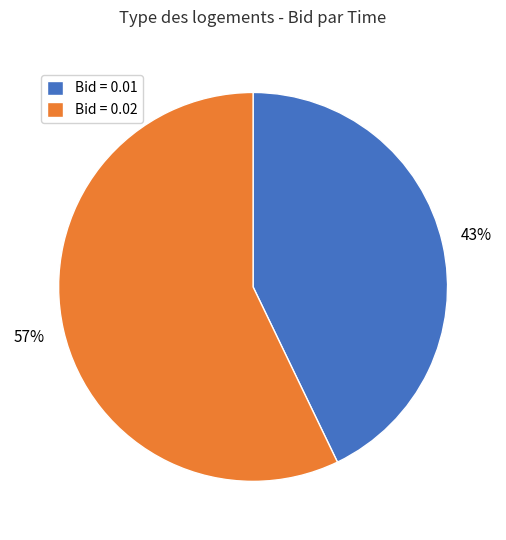

Is there any slice that represents more than half of the pie?

Yes